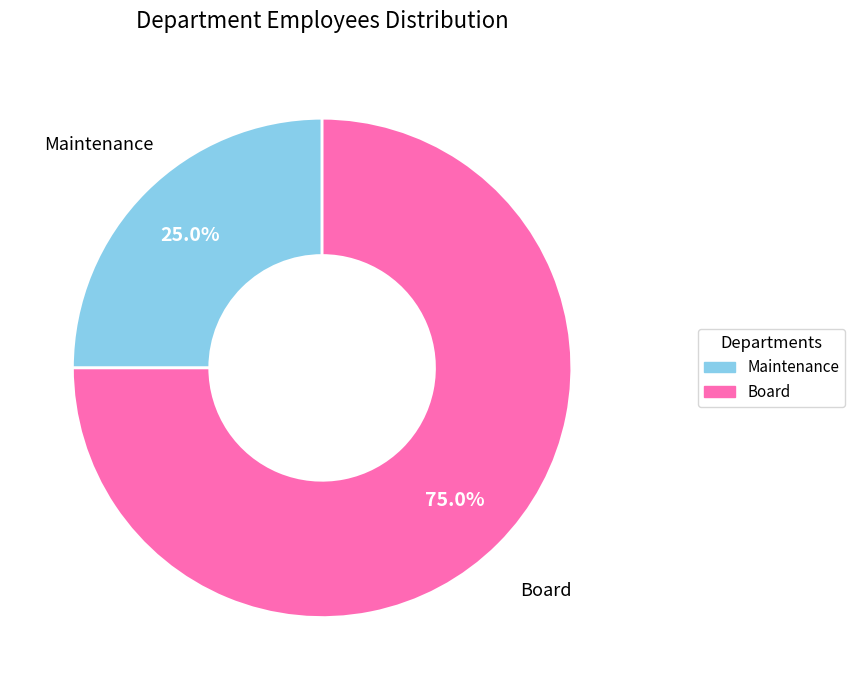

Does Board represent more than half of the total?

Yes